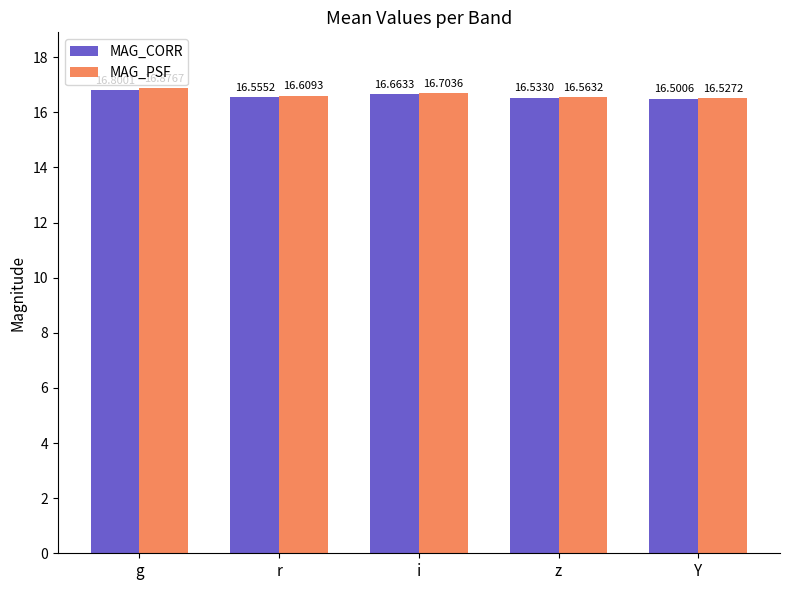

How many bars are there in total?

10